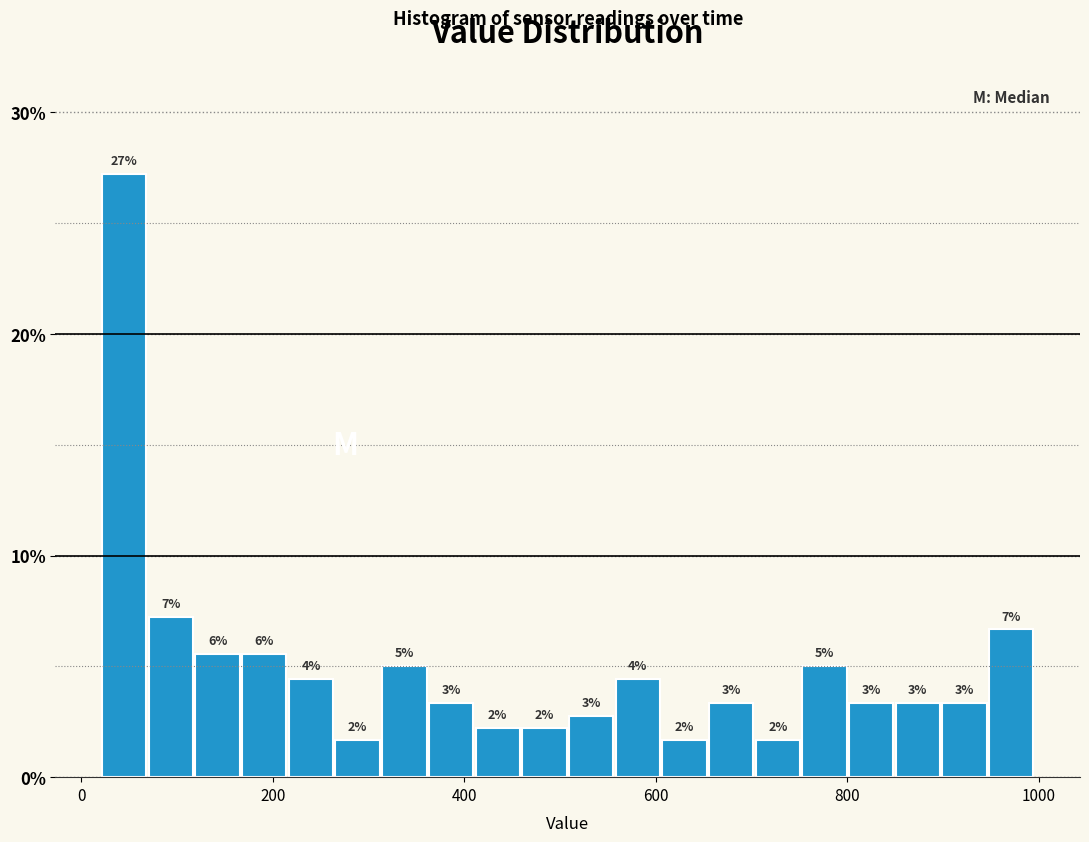

Around what value on the x-axis is the tallest bar? Give the approximate position of its centre, as read against the axis.

40